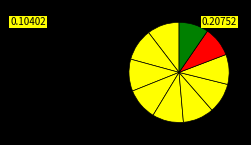

Count the number of slices in the pie.

10